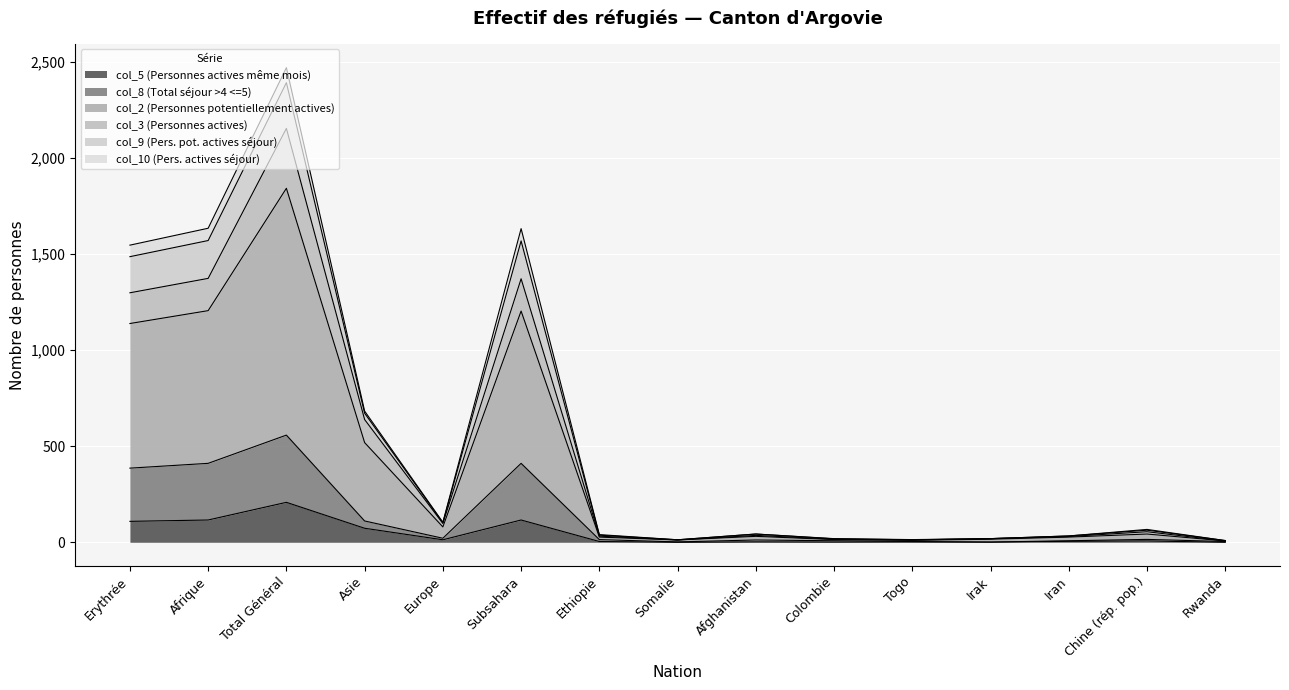

What is the maximum value shown in the chart?

2471